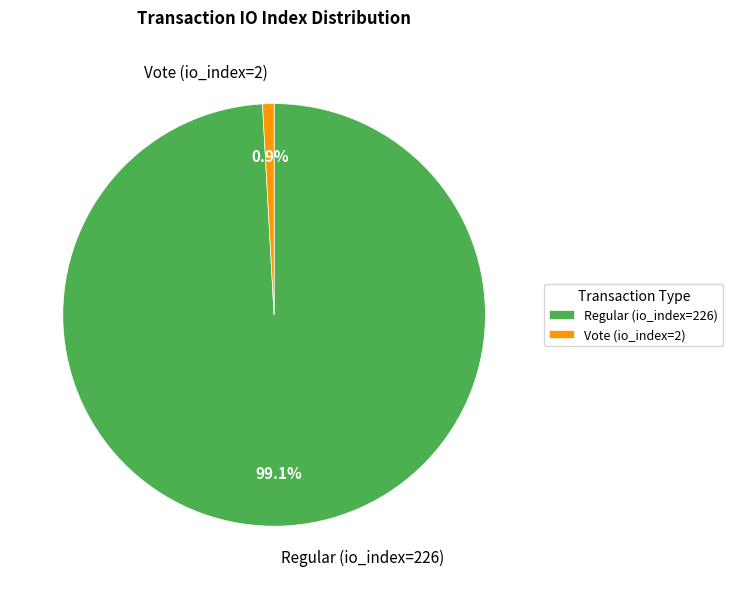

Which category has the biggest portion of the pie?

Regular (io_index=226)